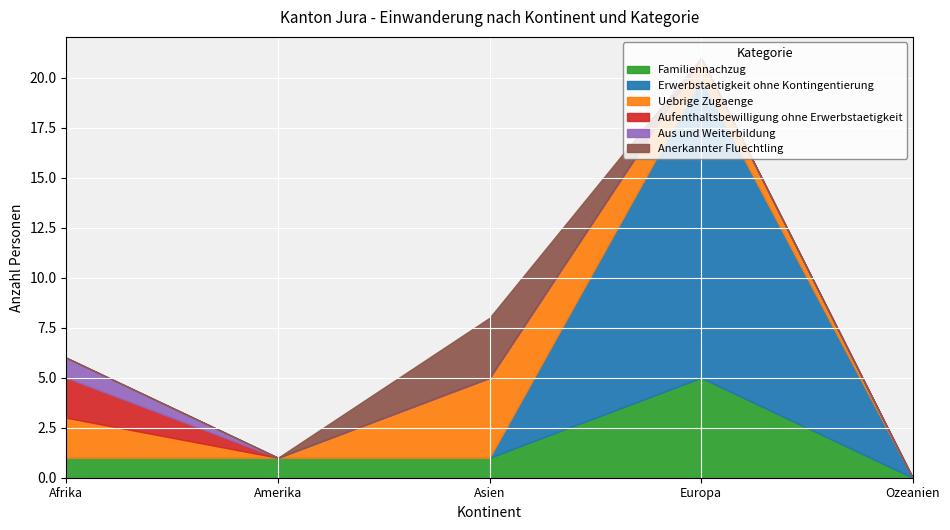

At which category does Familiennachzug reach its first local peak?

Europa